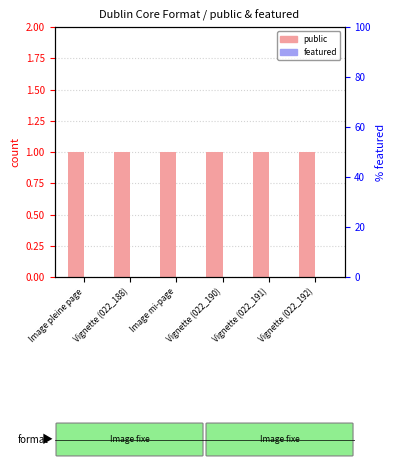

Does the chart contain any negative values?

No